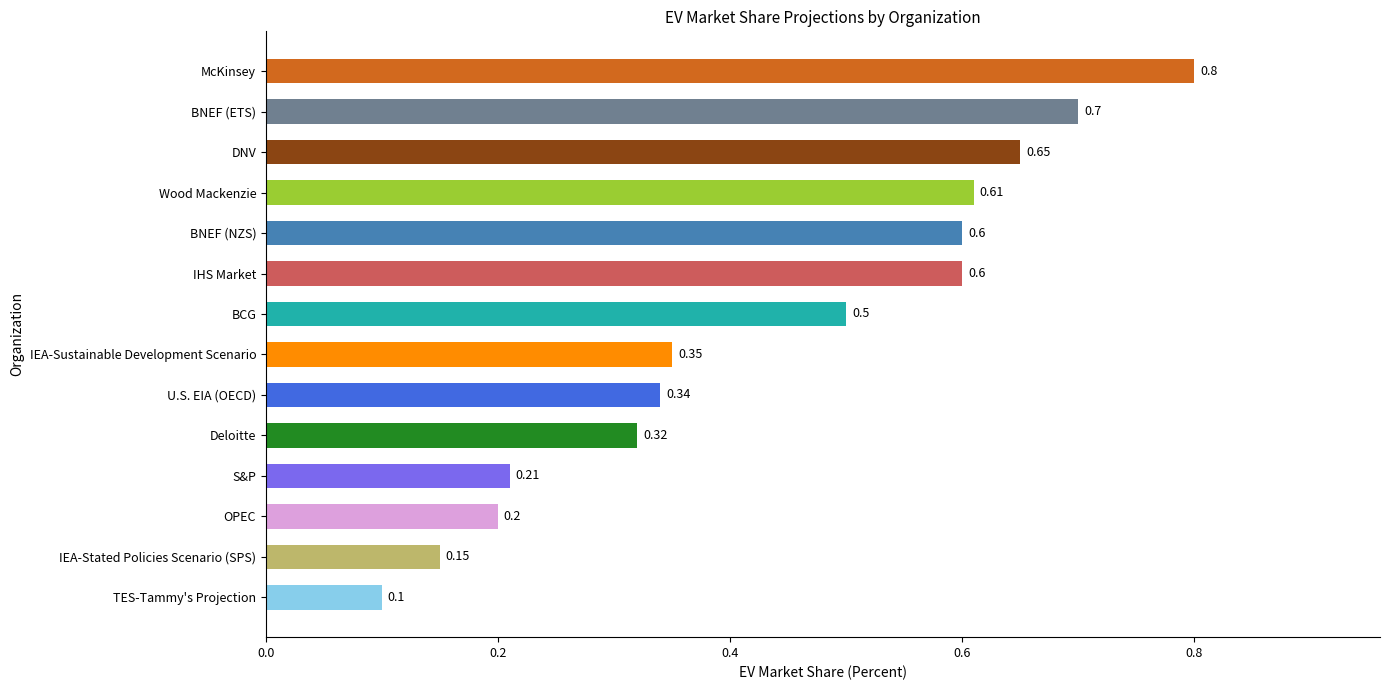

Between S&P and Wood Mackenzie, which is larger?

Wood Mackenzie